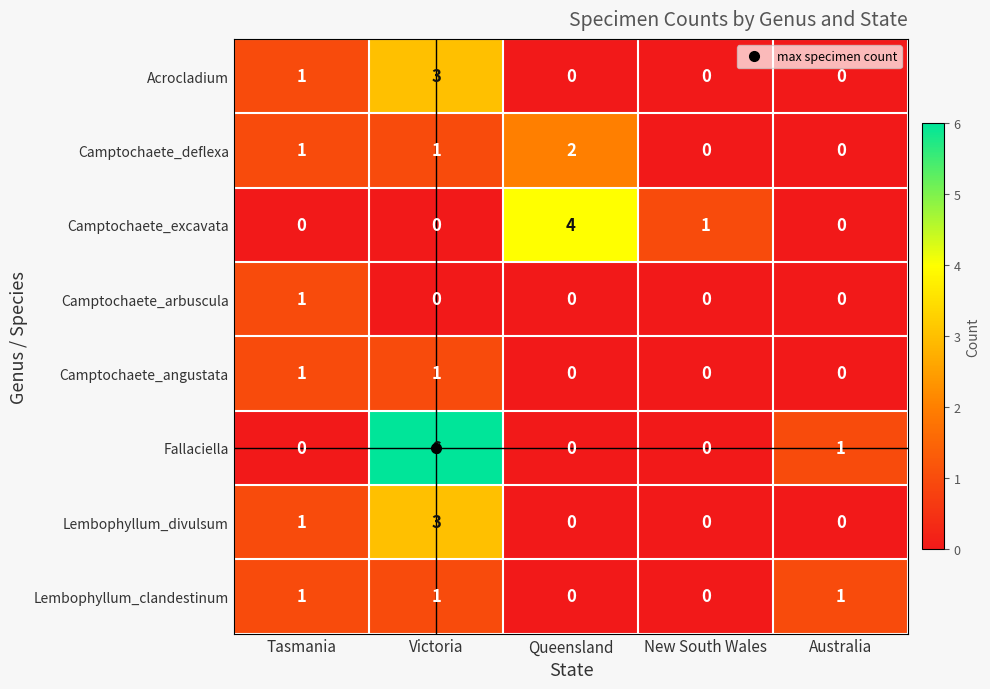

The value of Camptochaete_angustata at New South Wales is 0. True or false?

True